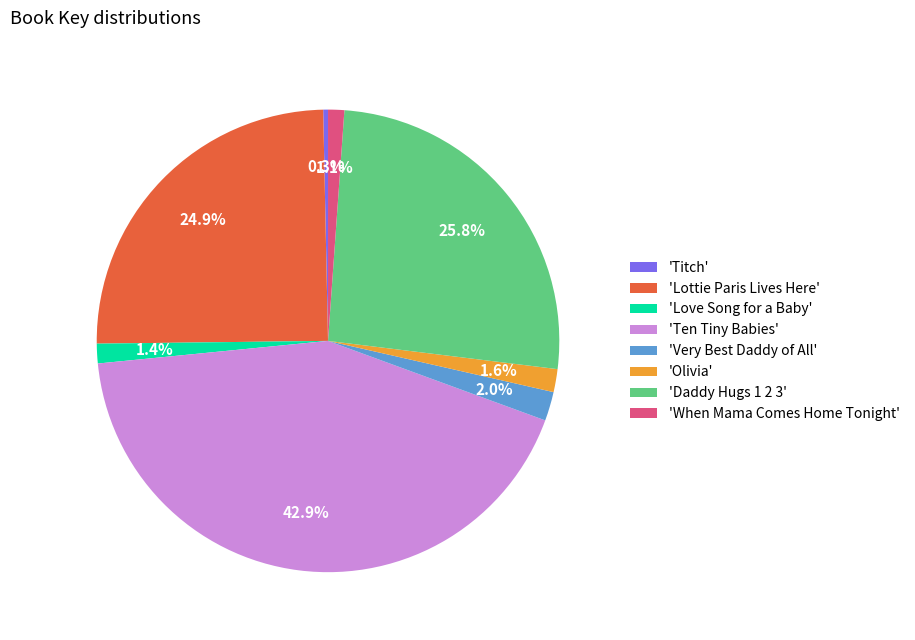

Is there any slice that represents more than half of the pie?

No